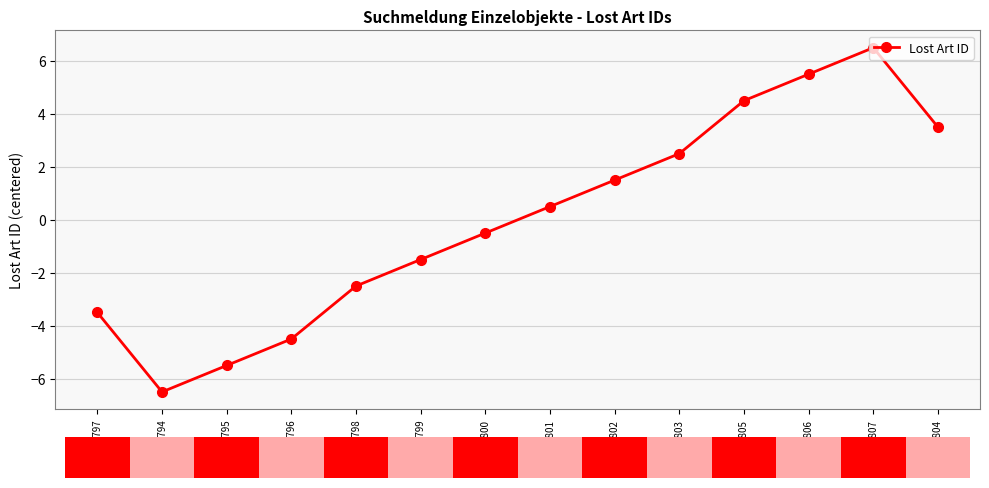

The chart shows a value of 3.5 at 601804. True or false?

True